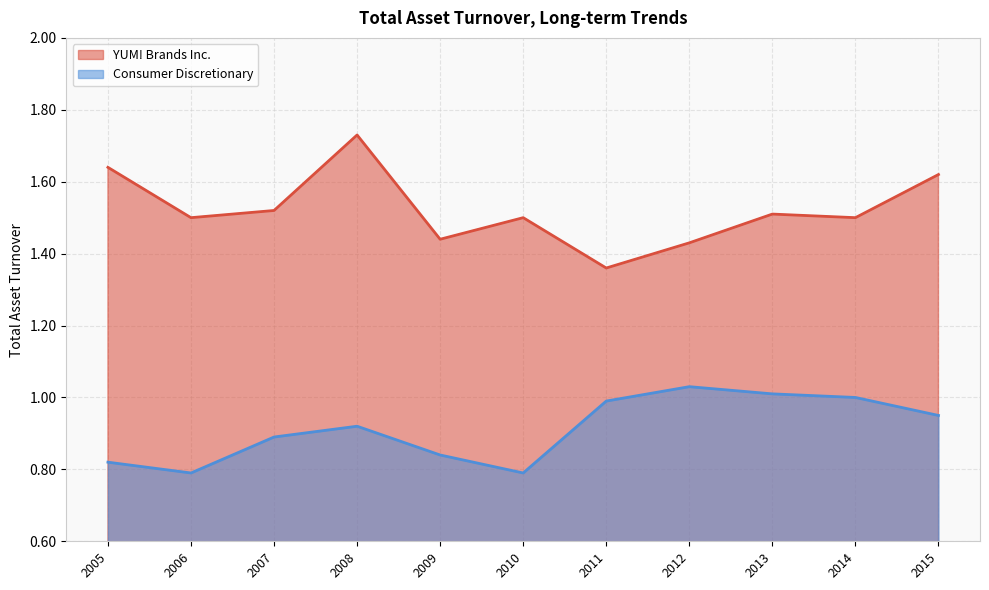

What is the maximum value shown in the chart?

1.7